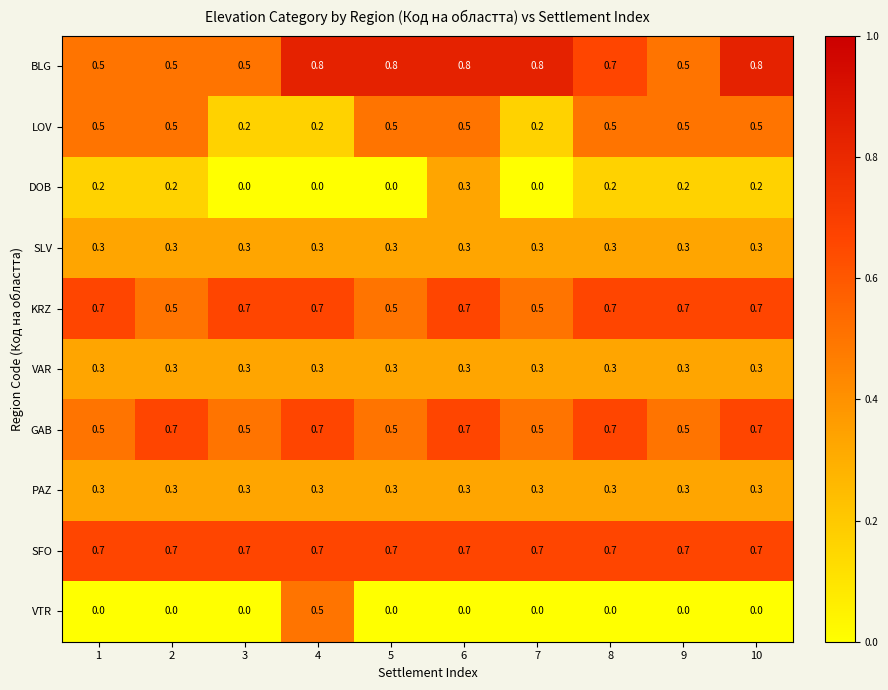

What is the maximum value for SLV?

0.3